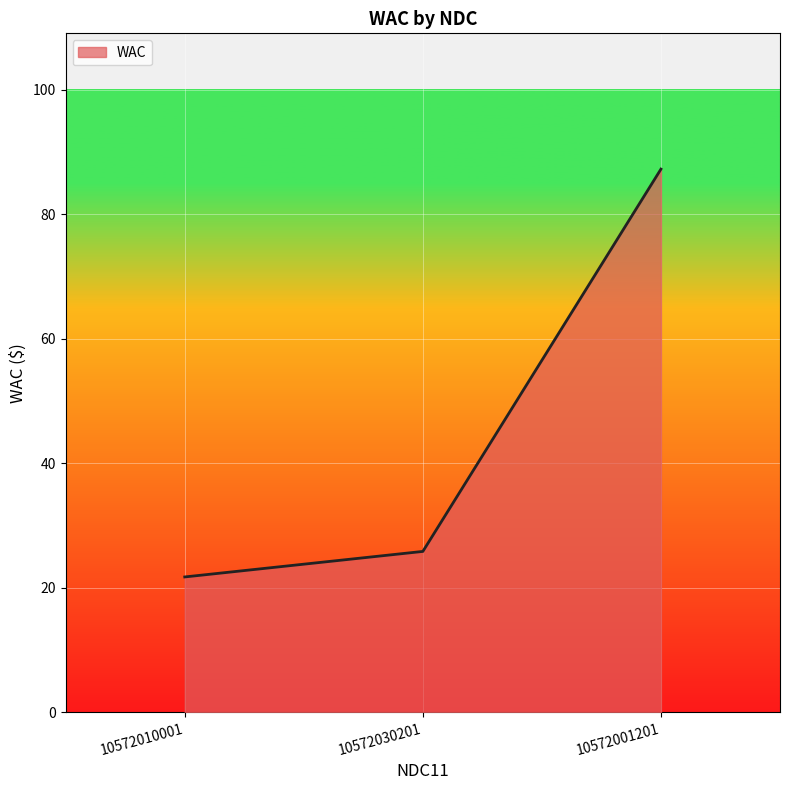

Which has a higher value, 10572010001 or 10572030201?

10572030201